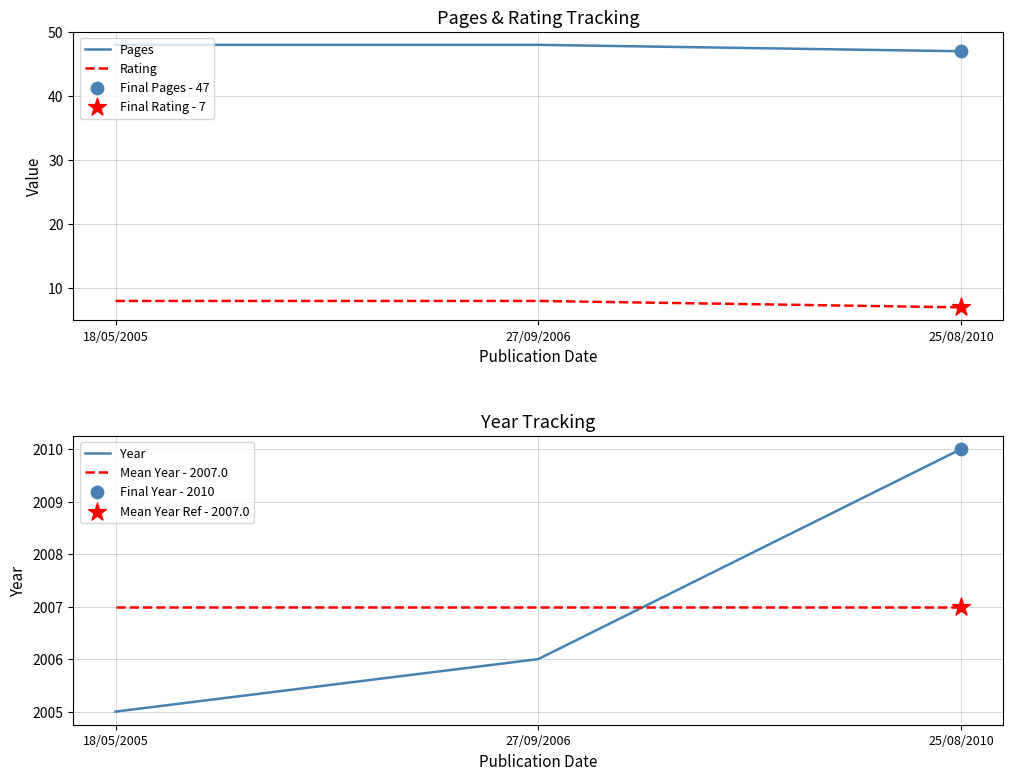

What are all the series names shown in the legend?

Pages, Rating, Year, Mean Year - 2007.0